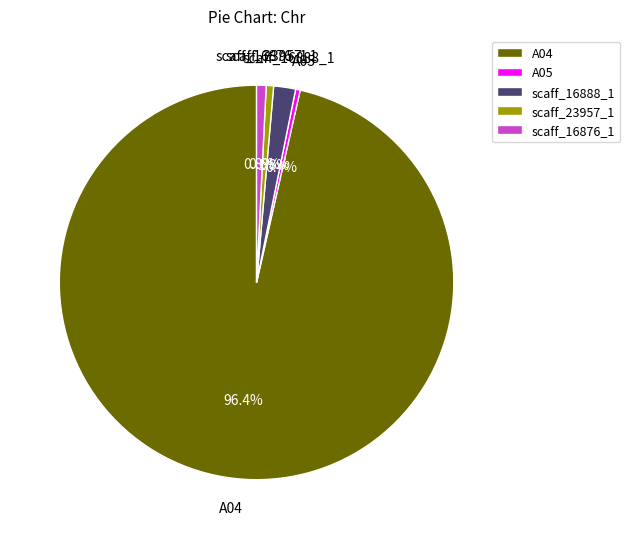

Which category has the biggest portion of the pie?

A04